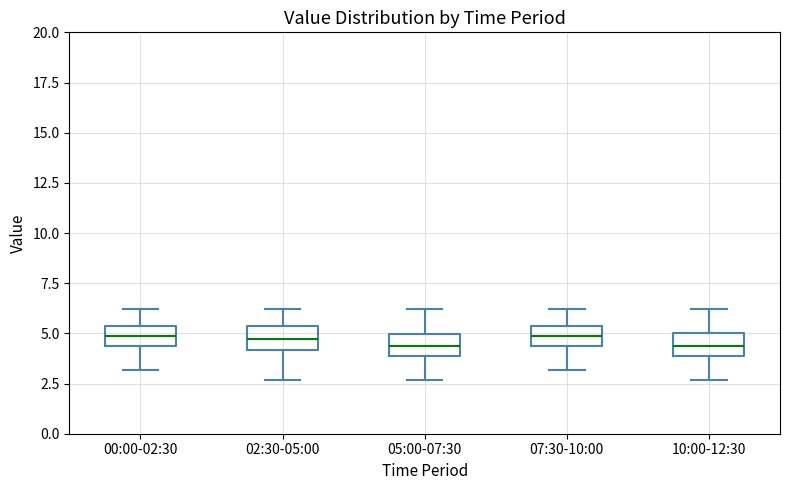

Where does the upper whisker of the box for 07:30-10:00 end on the y-axis? The values are not printed on the chart, so give them approximately, as read against the axis.

6.0